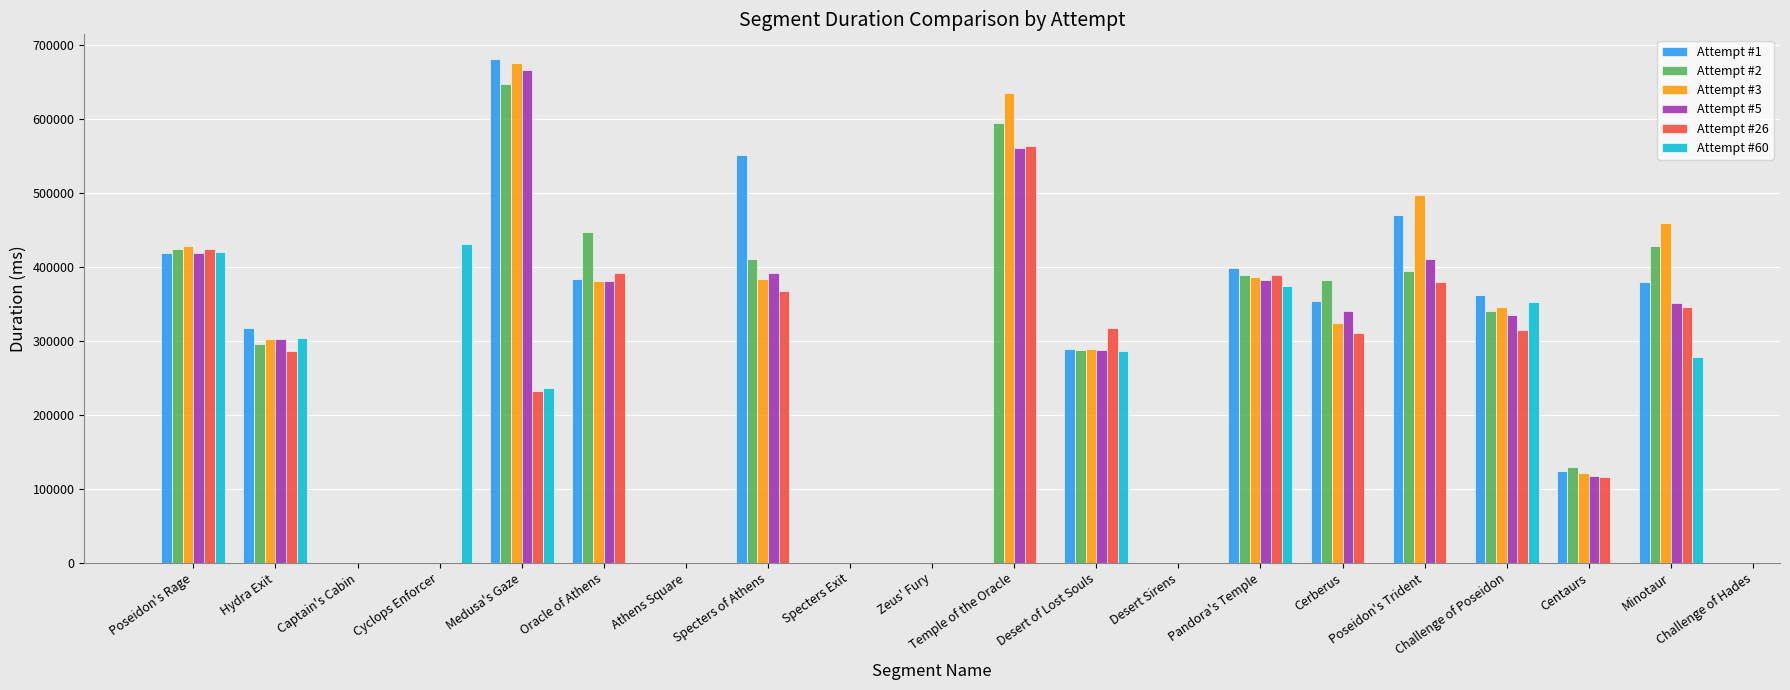

The Attempt #1 series shows 892611.9 at Medusa's Gaze. True or false?

False